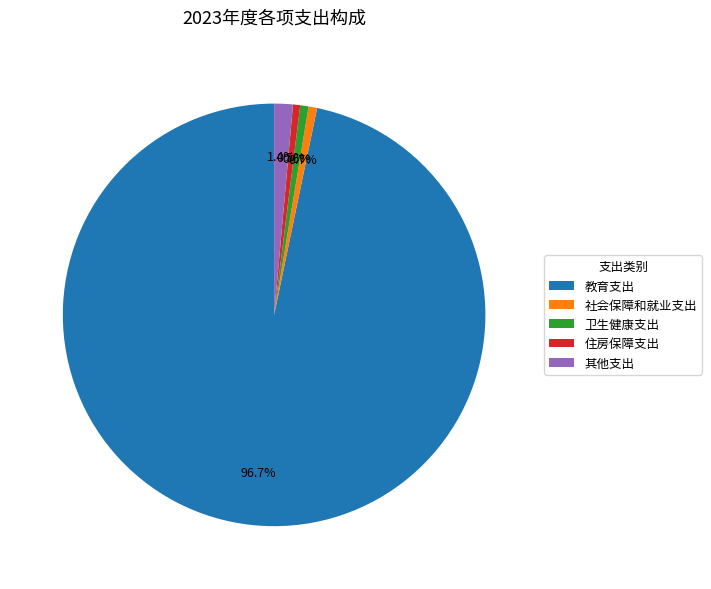

How many segments does this pie chart have?

5